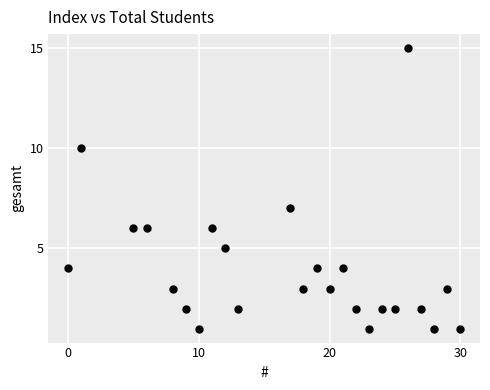

What is the range of X values (max minus min)?

30